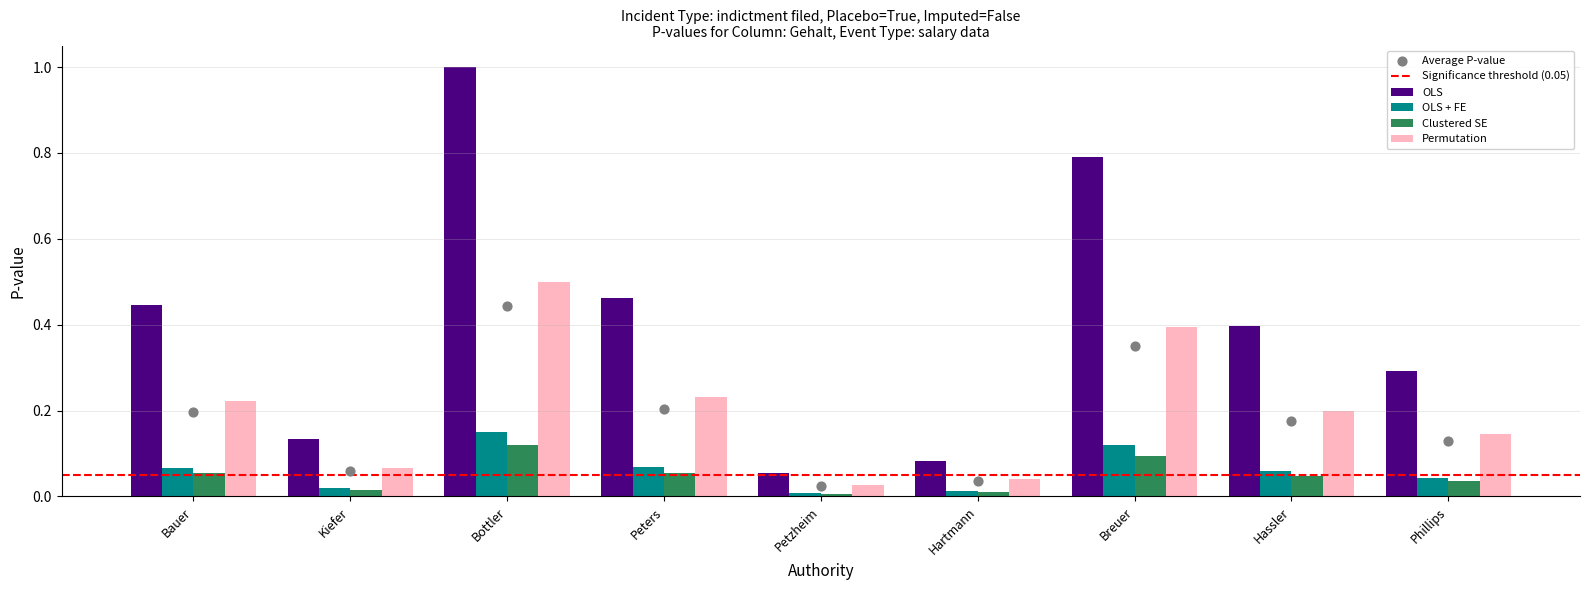

Which series reaches the minimum Y coordinate?

OLS